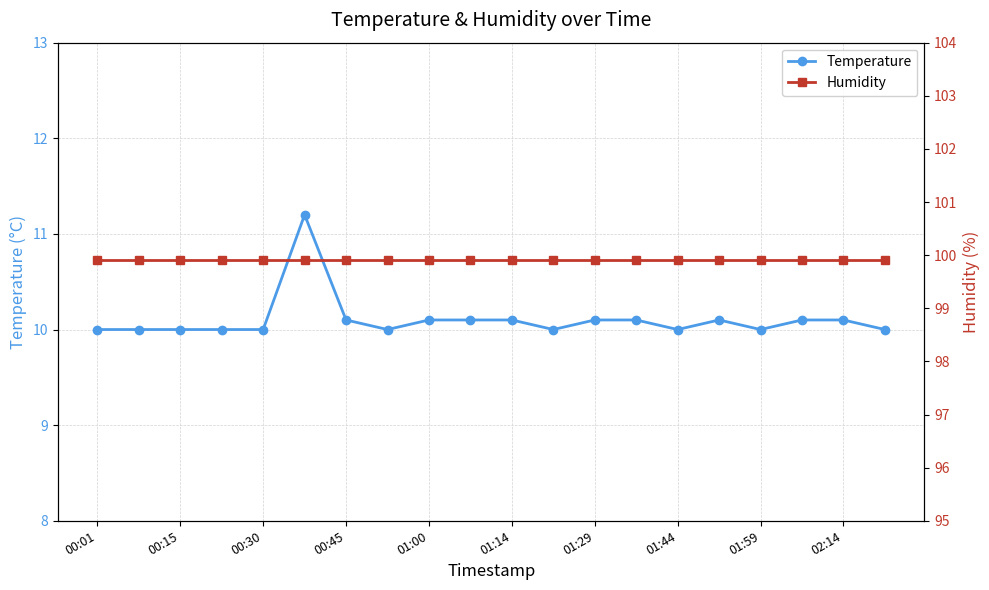

What is the smallest value displayed?

10.0